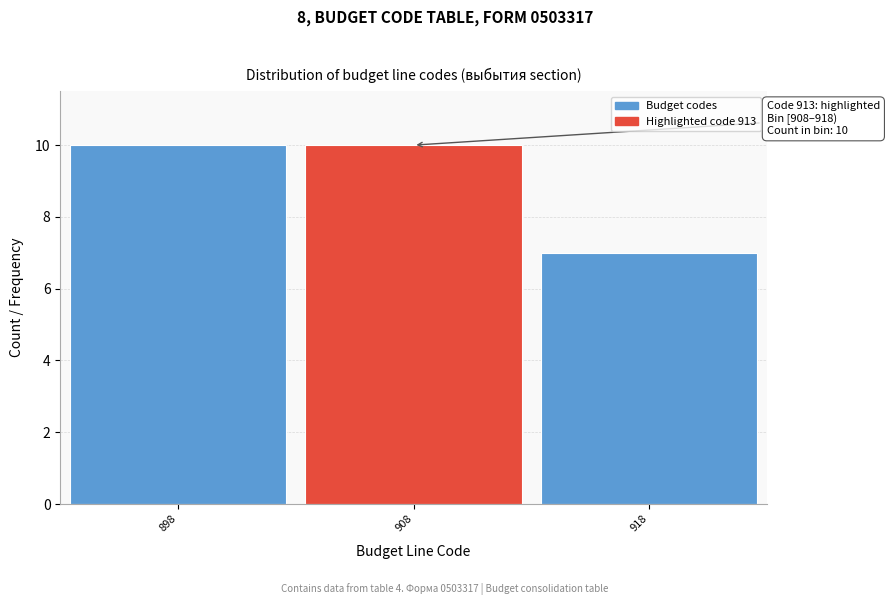

Reading left to right, what are all the values shown in this chart?

10	10	7